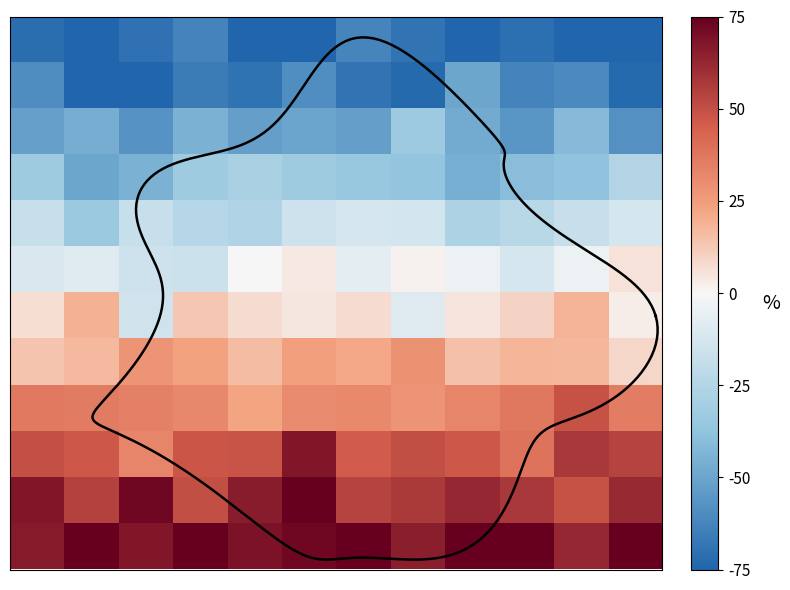

Between 7 and 2, which is larger?

7